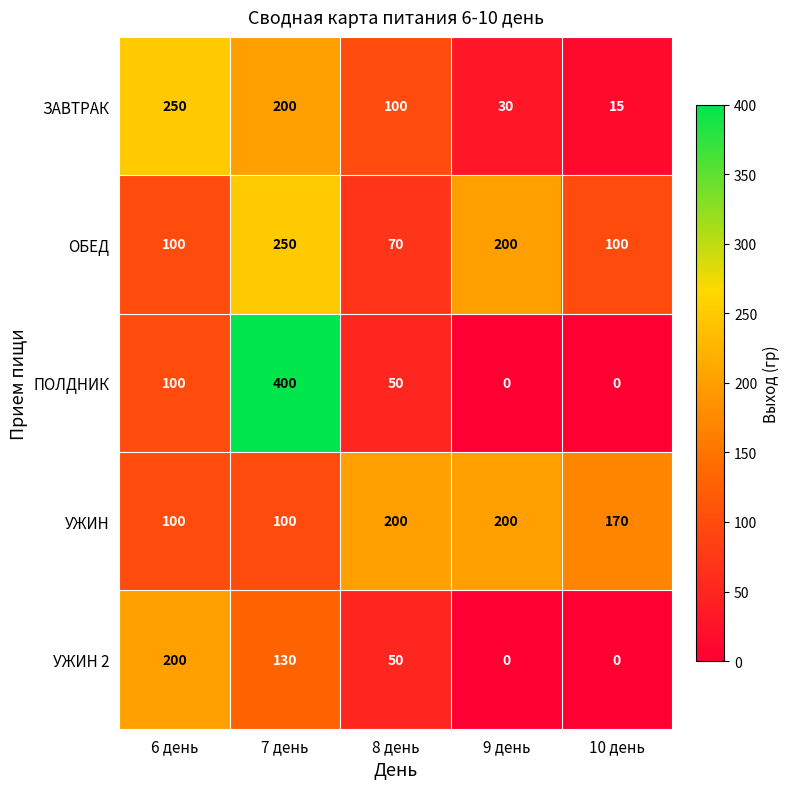

What is the difference between the second highest and second lowest values in the ПОЛДНИК series?

100